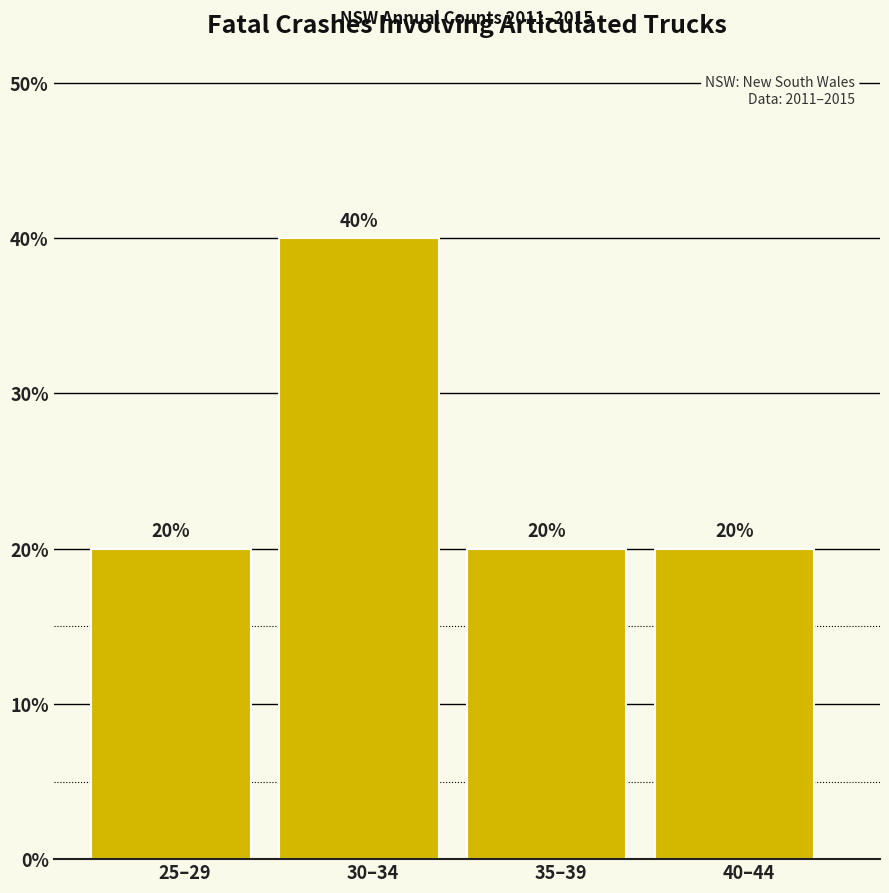

Reading right to left, list all the values displayed in this chart.

20	20	40	20